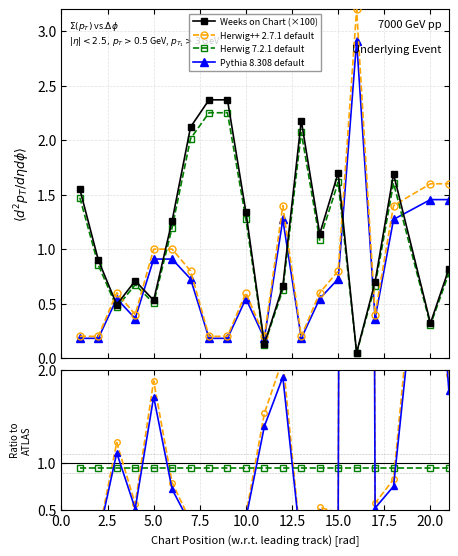

The Herwig 7.2.1 default series shows 0.3 at 20.0. True or false?

False